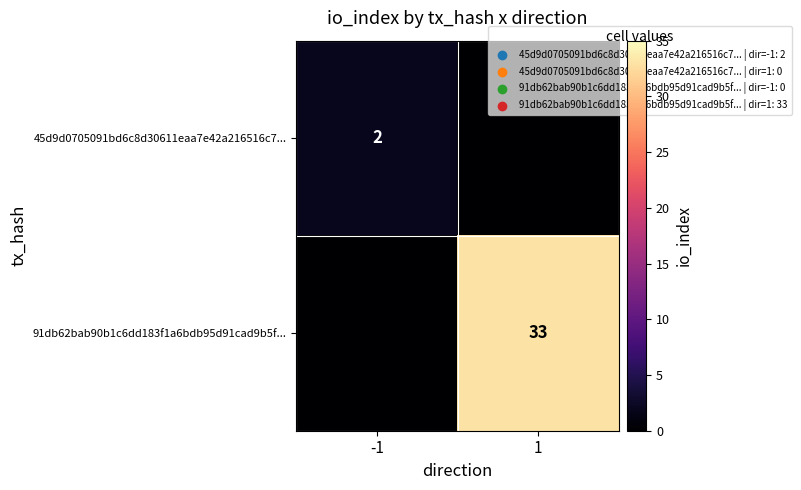

True or false: 45d9d0705091bd6c8d30611eaa7e42a216516c7... has a value of 1 at -1.

False